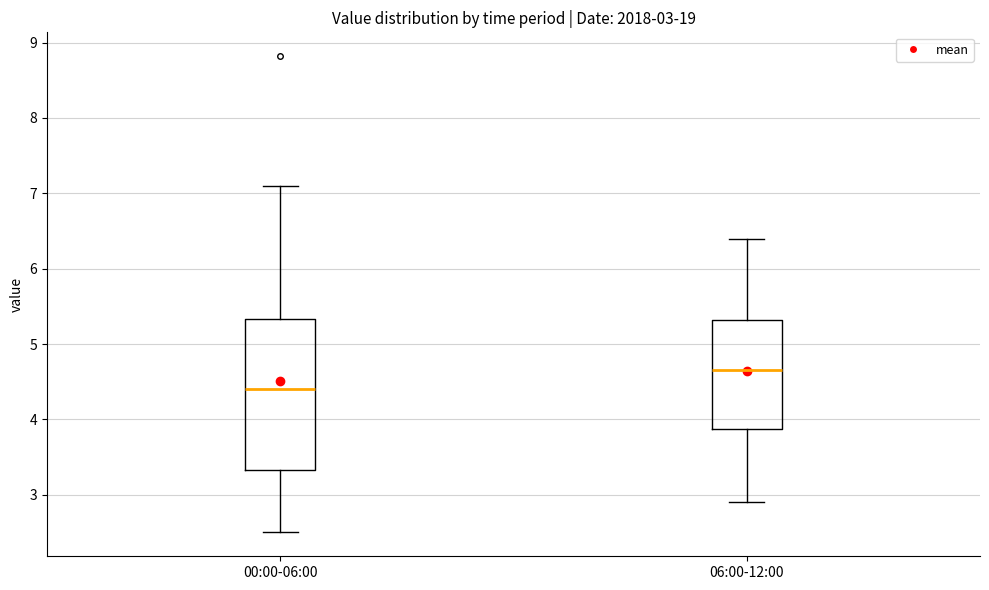

Which box has the highest median line?

06:00-12:00